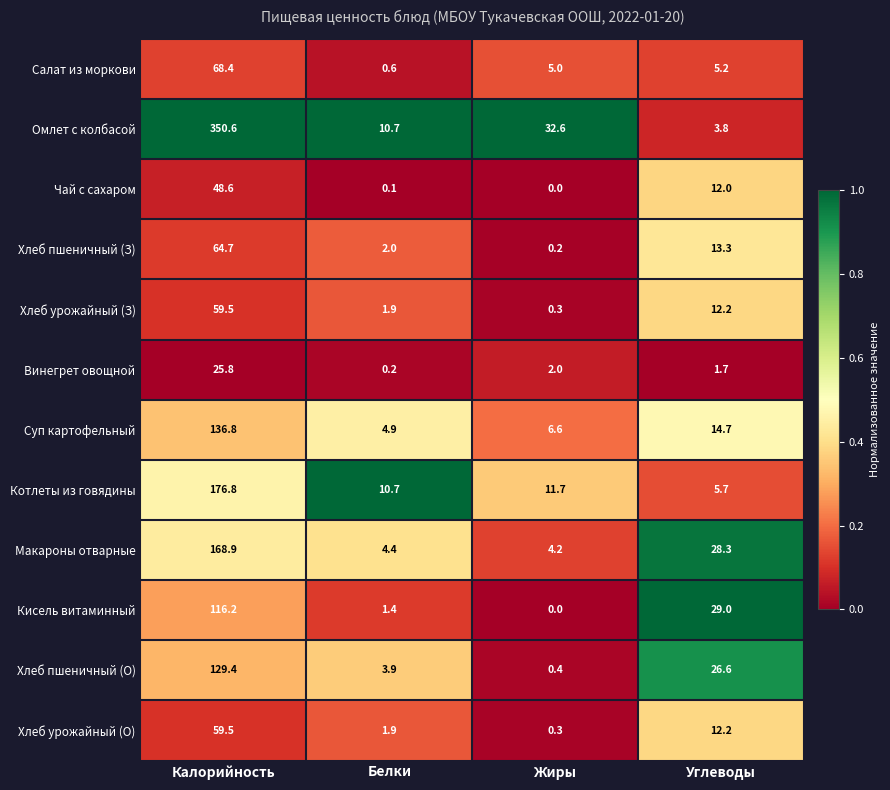

What is the total value across all series at Углеводы?

164.7